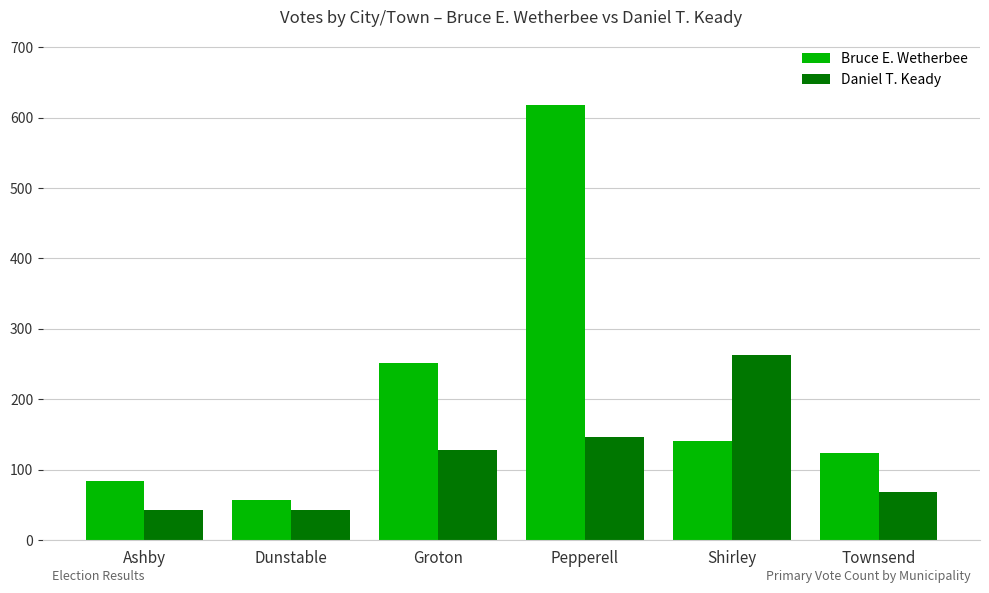

How many values in the Daniel T. Keady series are below 128?

3